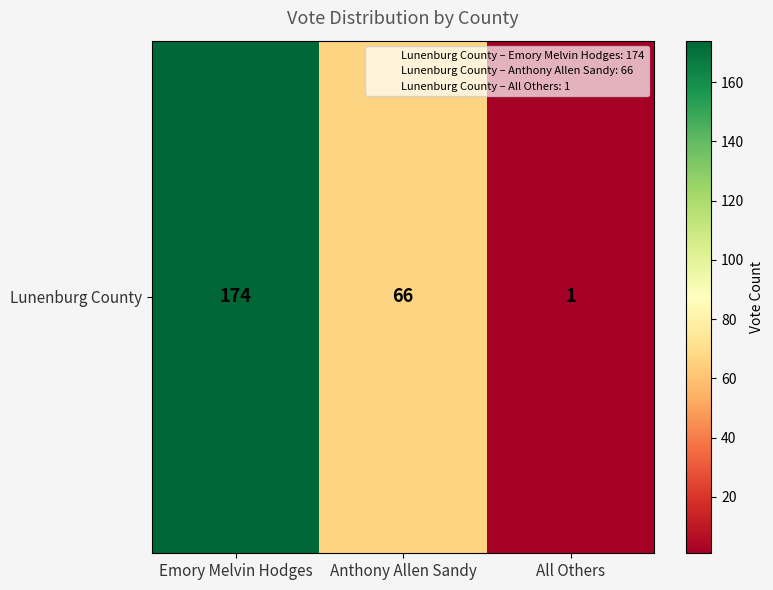

Reading left to right, list all the values displayed in this chart.

Emory Melvin Hodges=174	Anthony Allen Sandy=66	All Others=1